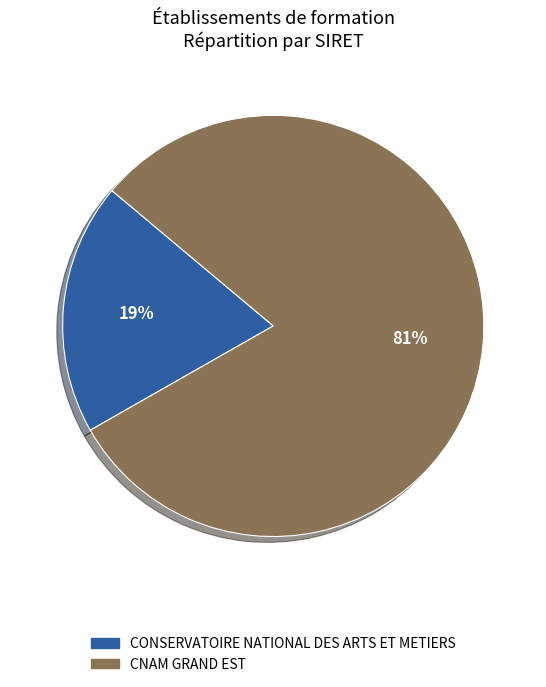

Which category has the smallest portion of the pie?

CONSERVATOIRE NATIONAL DES ARTS ET METIERS